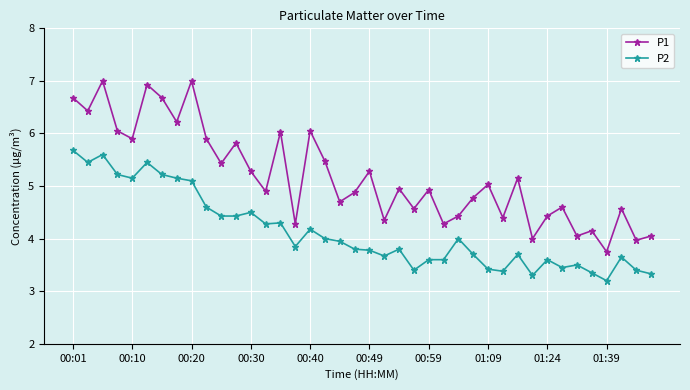

What are all the series names shown in the legend?

P1, P2